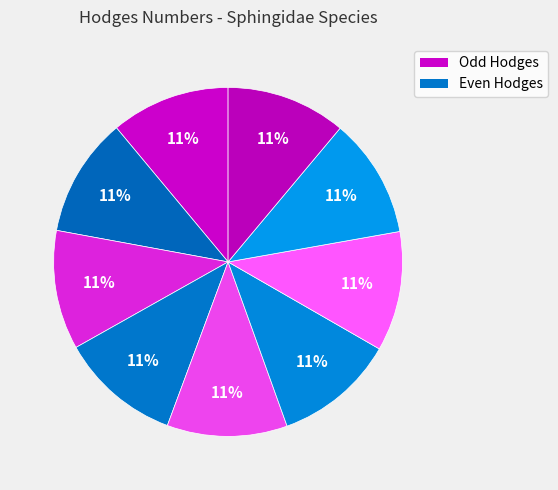

How many segments does this pie chart have?

9